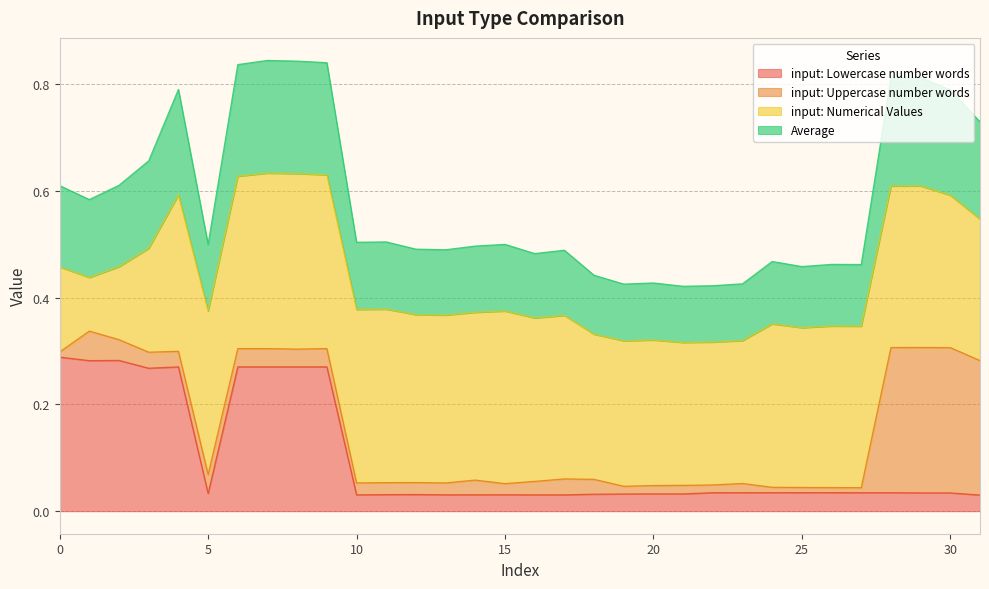

Where is input: Lowercase number words nearest to the value 0?

31